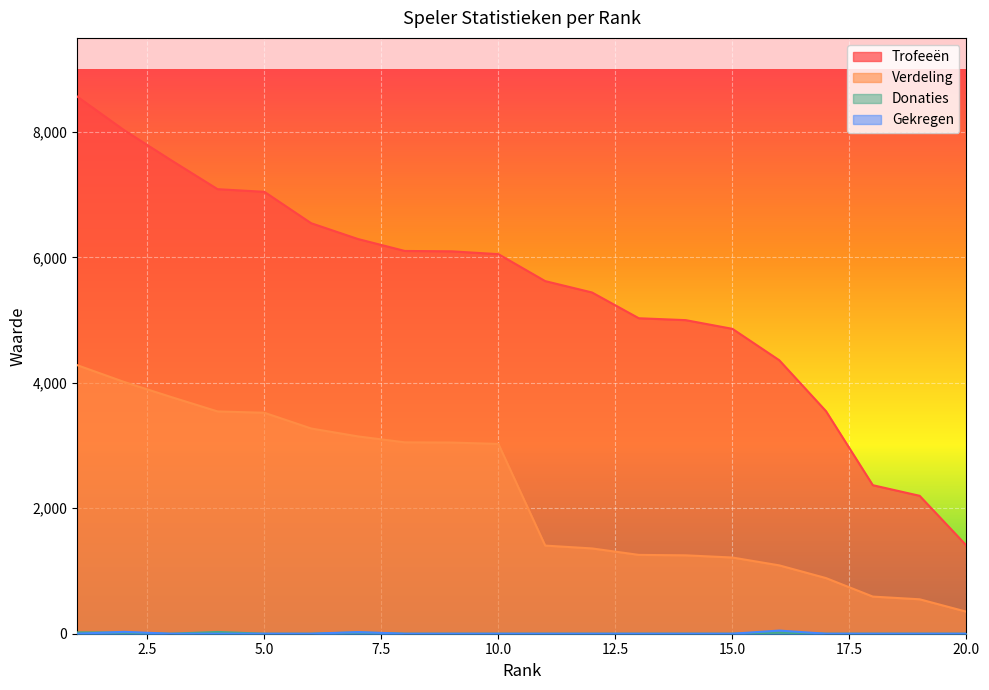

How many positive values does the Donaties series have?

5